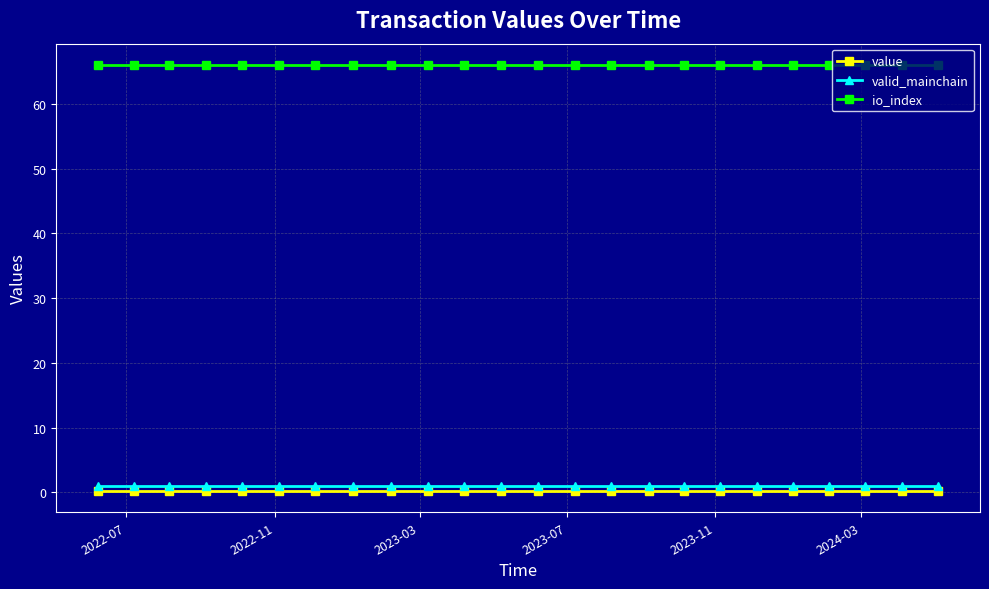

True or false: valid_mainchain and io_index intersect in this chart.

False